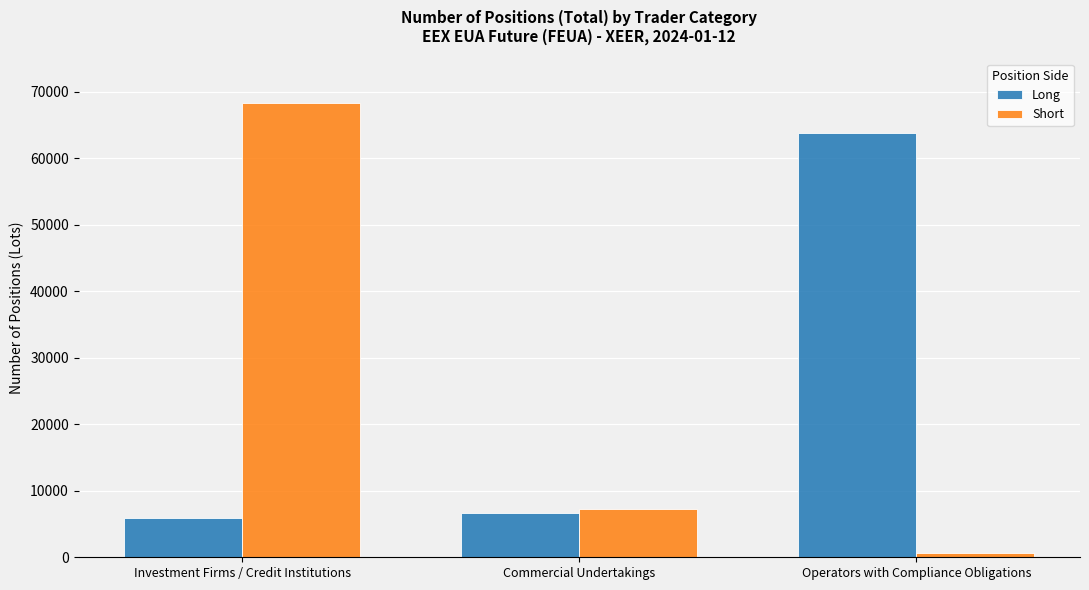

Which series has the widest spread of values?

Short